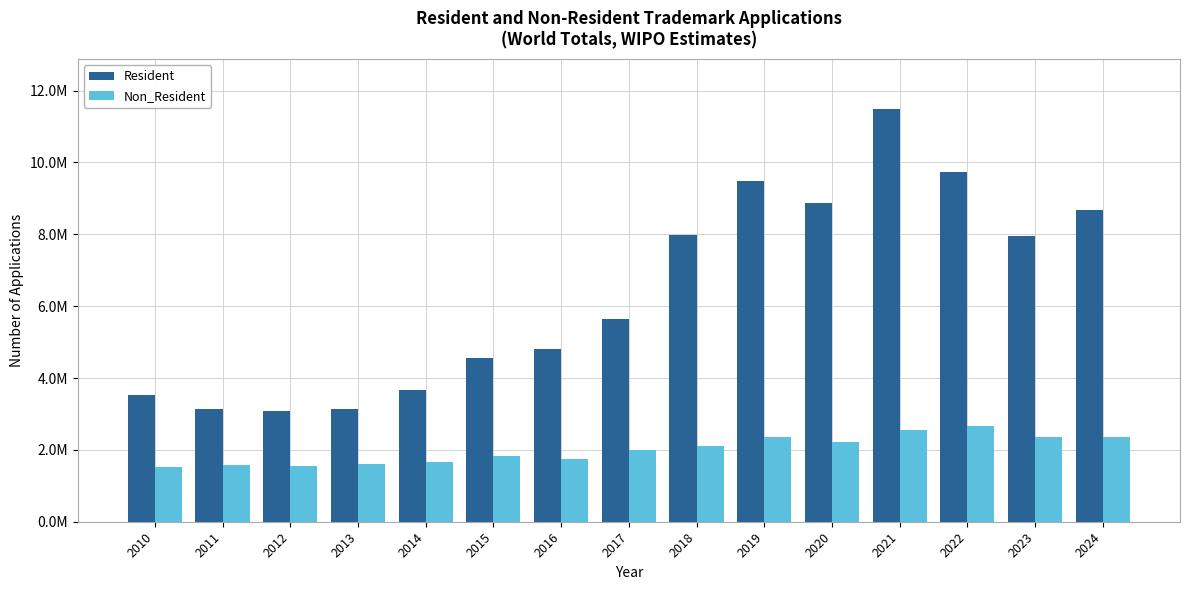

Reading left to right, extract all data points from this chart.

Resident: 3537800	3148400	3092000	3151600	3664200	4560000	4814400	5632300	7975900	9472000	8867100	11498300	9740500	7956500	8682000
Non_Resident: 1532600	1579100	1556700	1612400	1656000	1822300	1744700	1984000	2120600	2349500	2214300	2544100	2651600	2346900	2366100